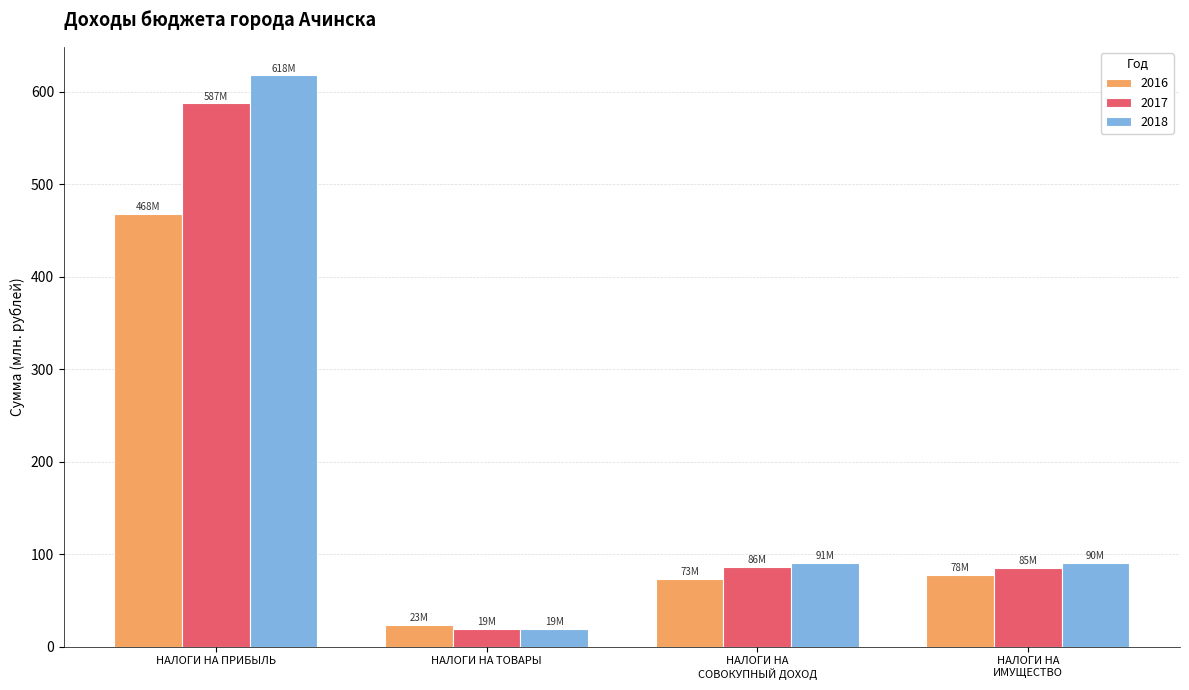

Which series has the largest range (max minus min)?

2018